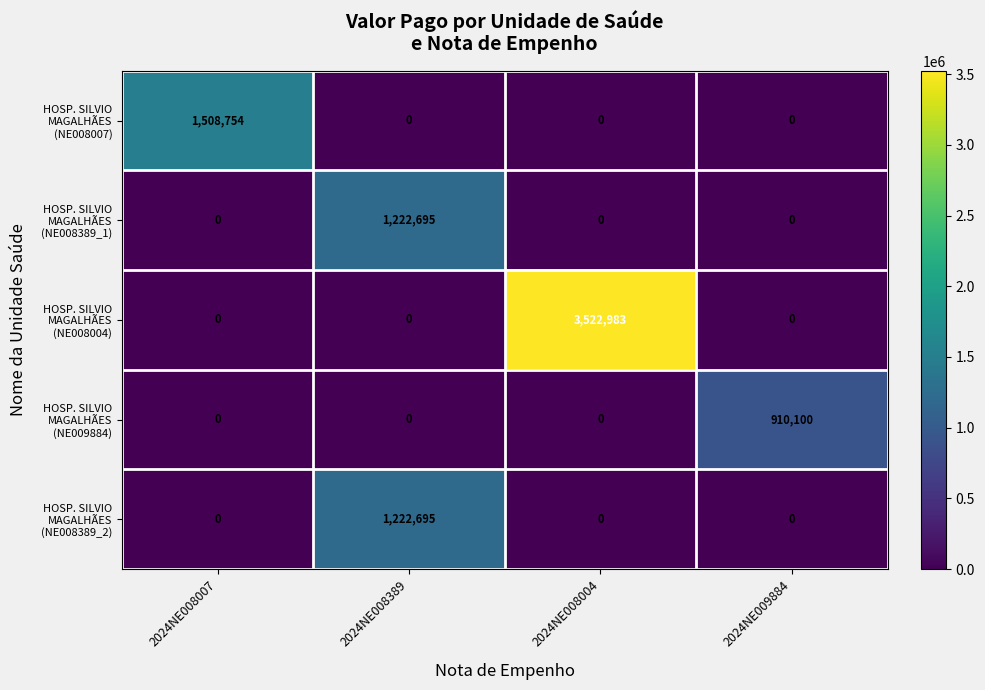

At how many categories does at least one series exceed 107130?

4